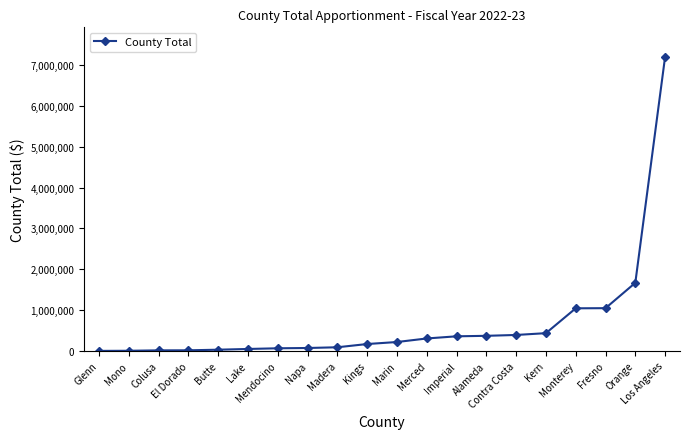

What is the change in value from Colusa to Merced?

+291101